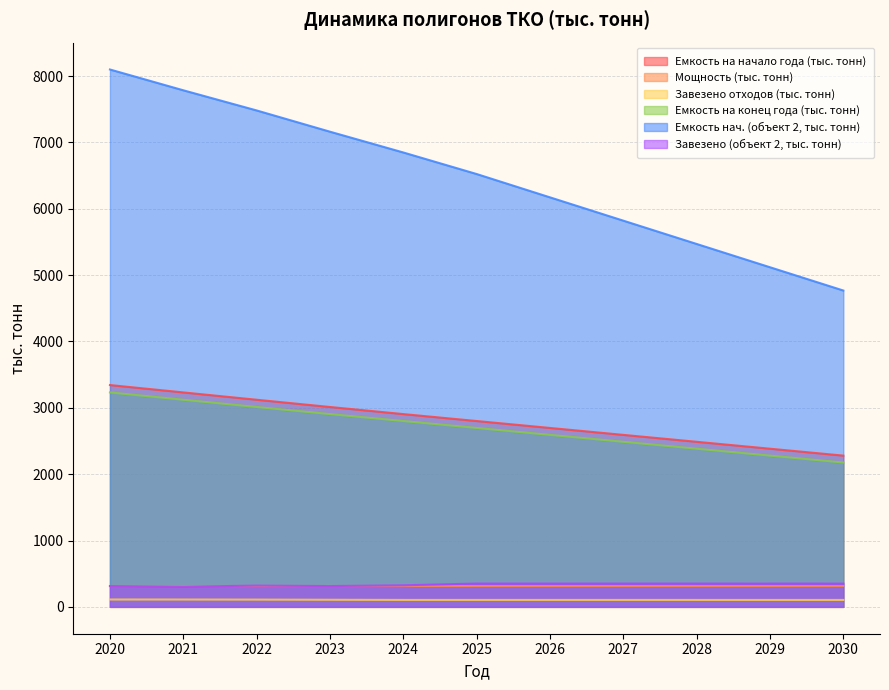

What is the difference between the maximum and second lowest values in the Завезено отходов (тыс. тонн) series?

6.8